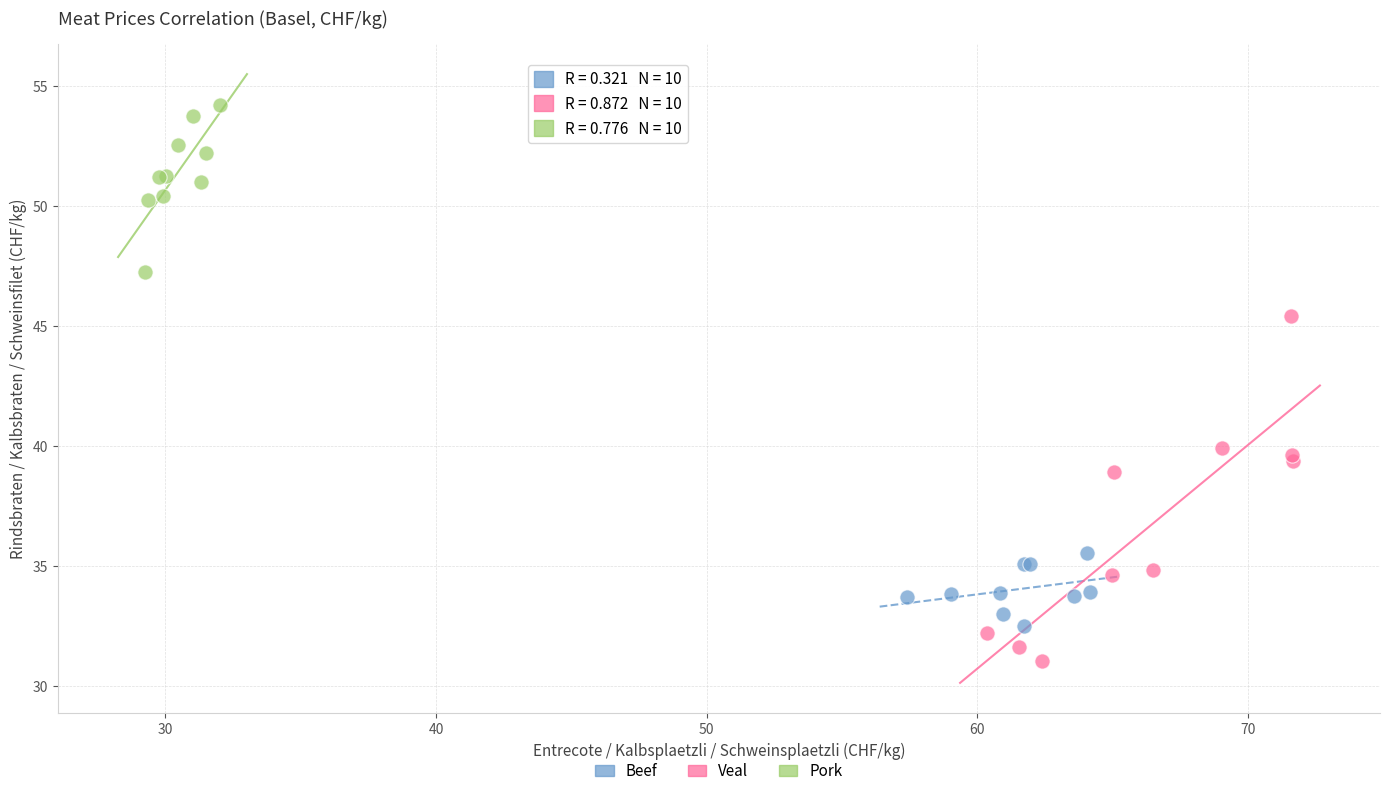

Which series has the widest spread of Y values?

Veal